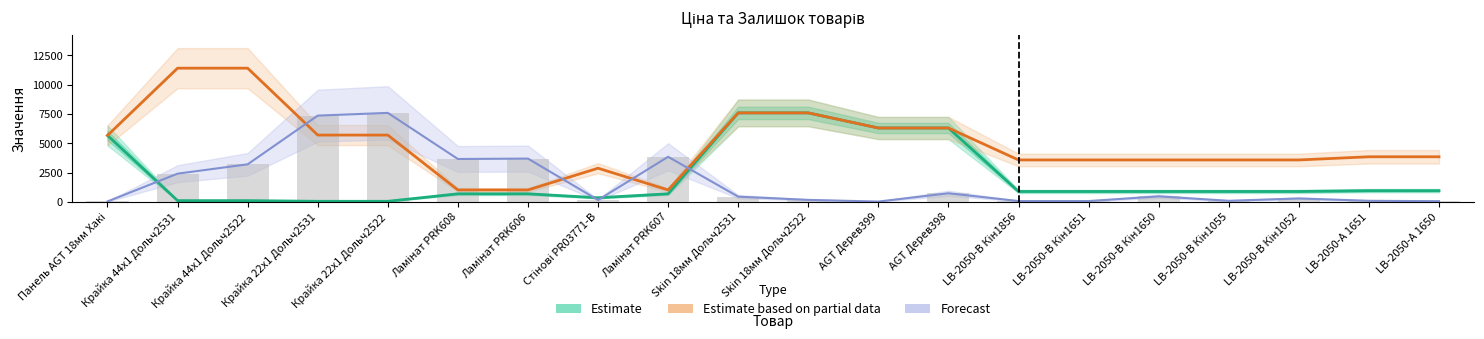

Are the bars horizontal?

No